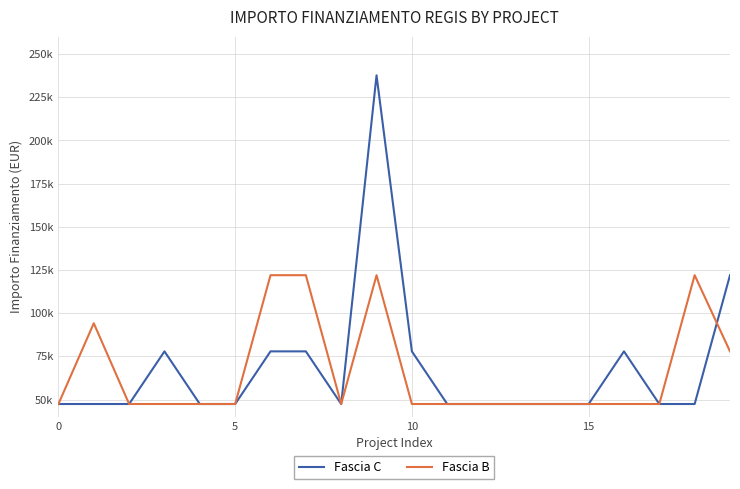

What is the sum of all Fascia C values?

1365709